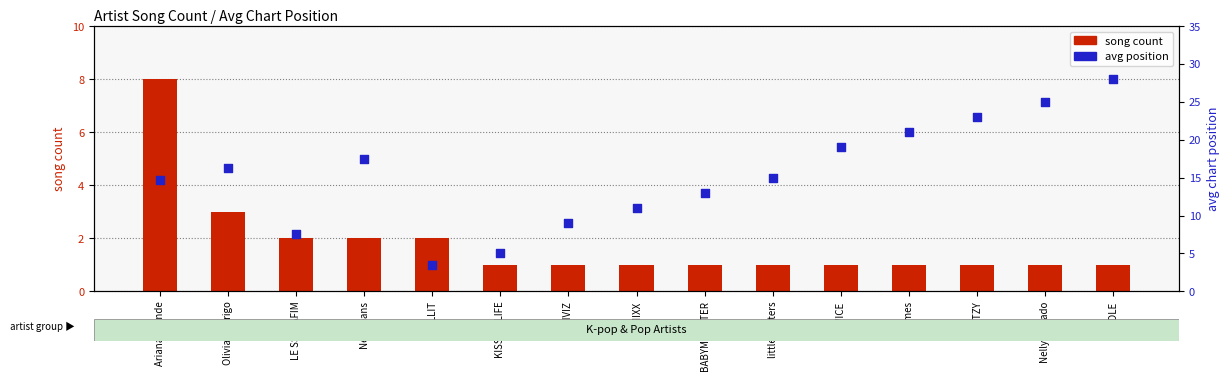

At how many categories does at least one series exceed 23?

2